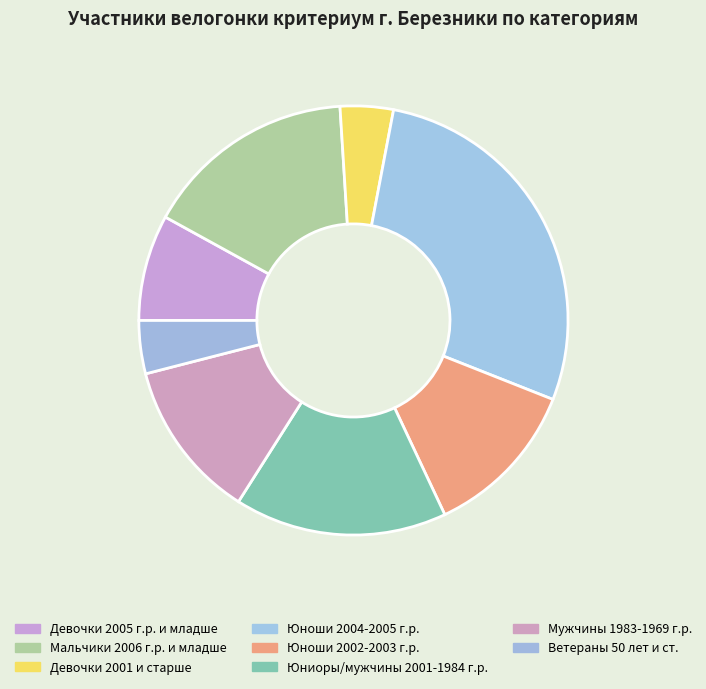

The Мужчины 1983-1969 г.р. slice represents 27% of the pie. True or false?

False